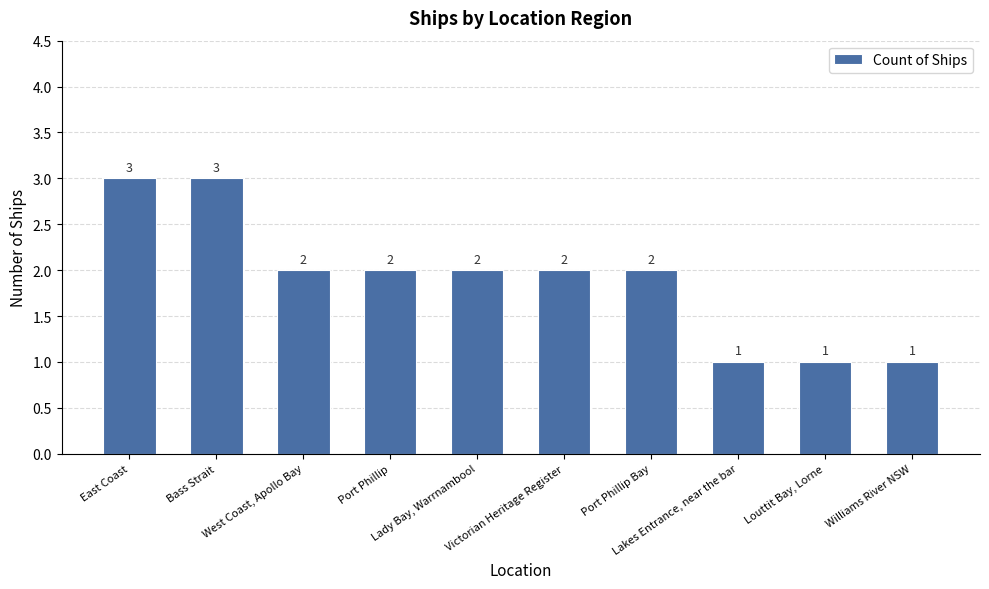

Reading left to right, list all the values displayed in this chart.

East Coast=3	Bass Strait=3	West Coast, Apollo Bay=2	Port Phillip=2	Lady Bay, Warrnambool=2	Victorian Heritage Register=2	Port Phillip Bay=2	Lakes Entrance, near the bar=1	Louttit Bay, Lorne=1	Williams River NSW=1